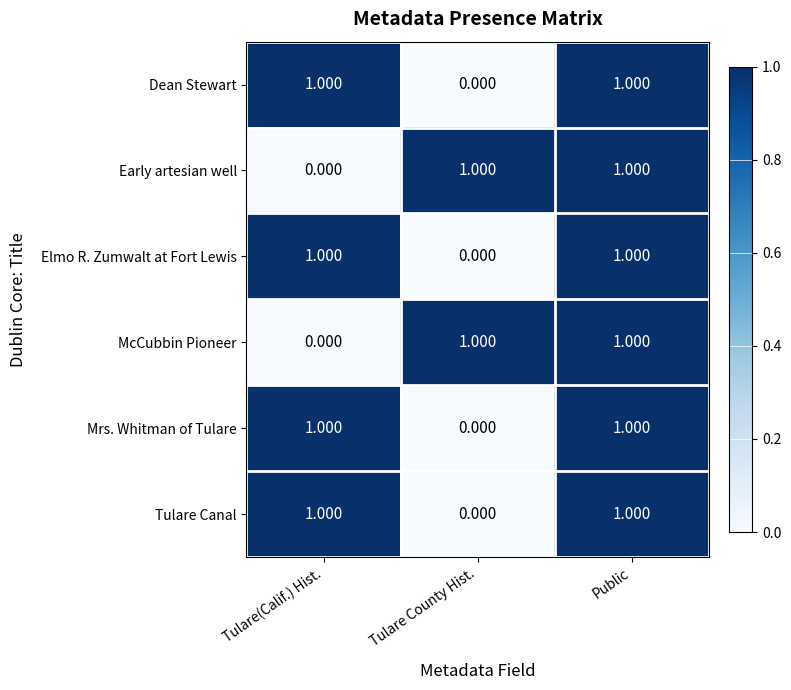

At which label is Tulare Canal closest to 0?

Tulare County Hist.